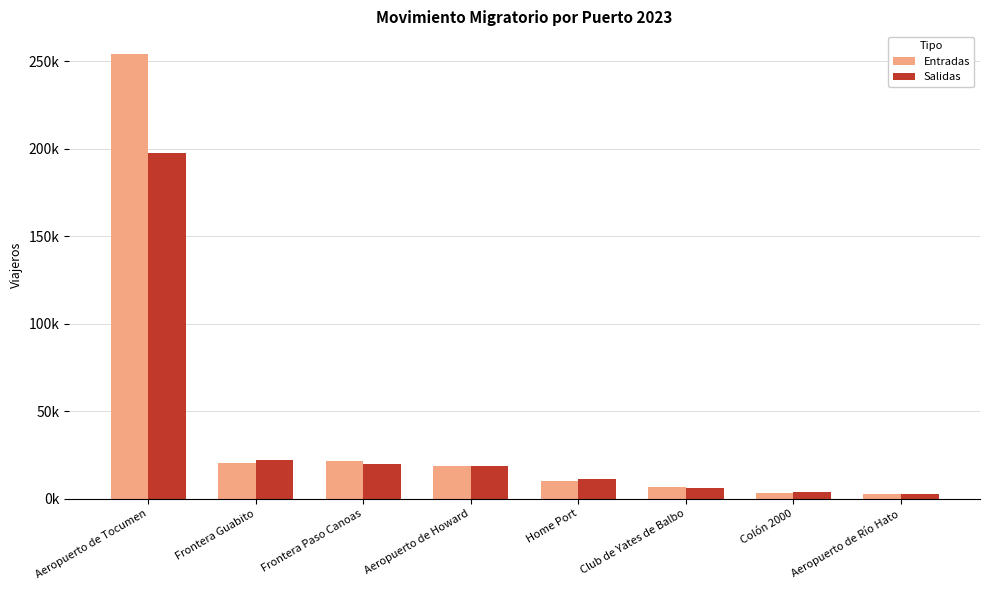

Rank the series by their average value, from highest to lowest.

Entradas, Salidas